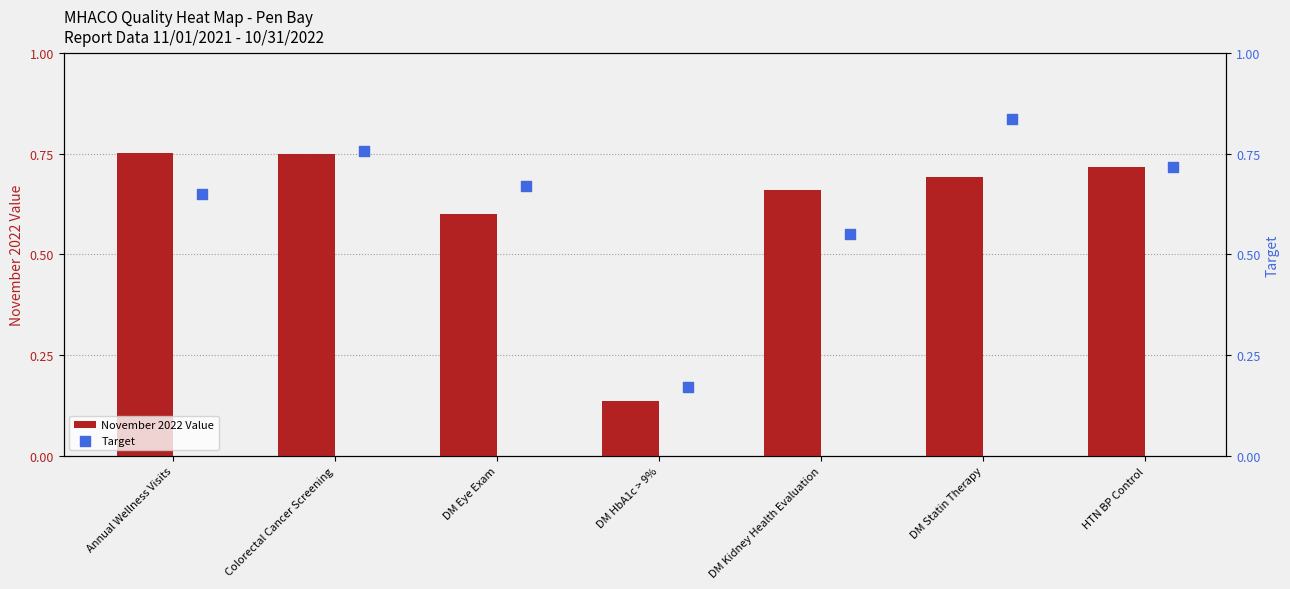

Which series reaches the maximum Y coordinate?

Target